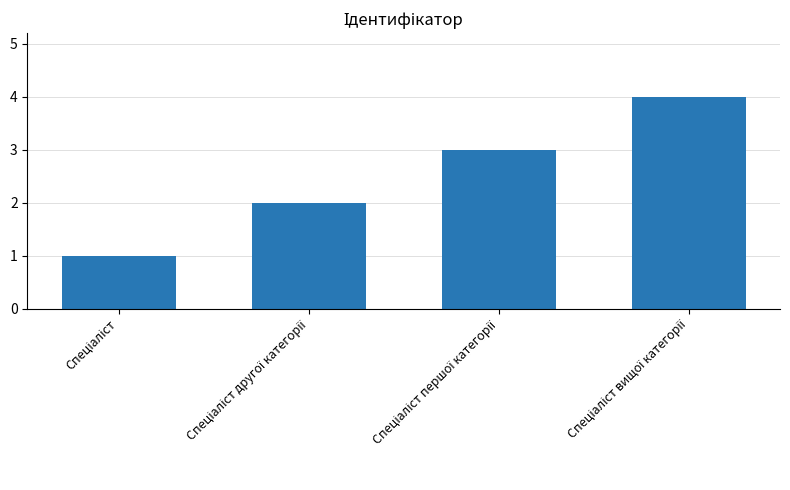

What is the sum of all values?

10